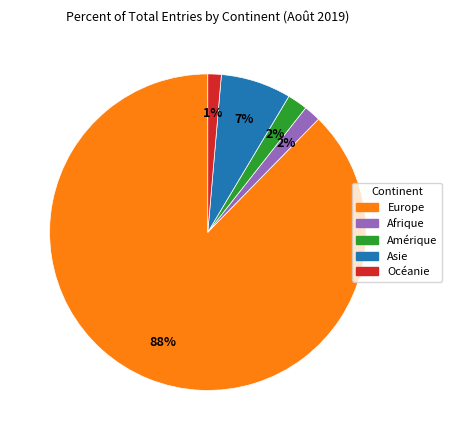

What percentage is the Afrique slice, to the nearest percent?

2%